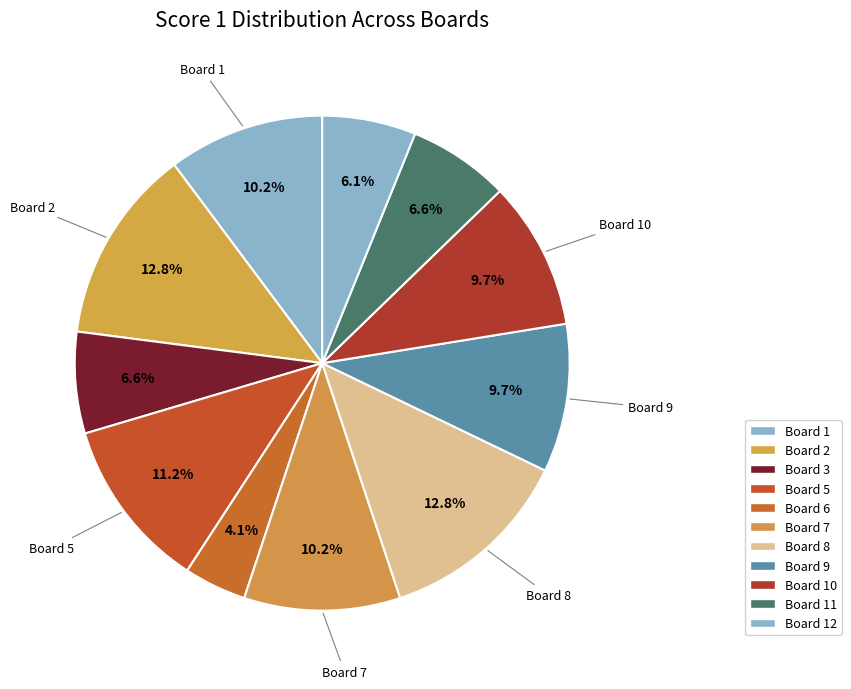

How many segments does this pie chart have?

11